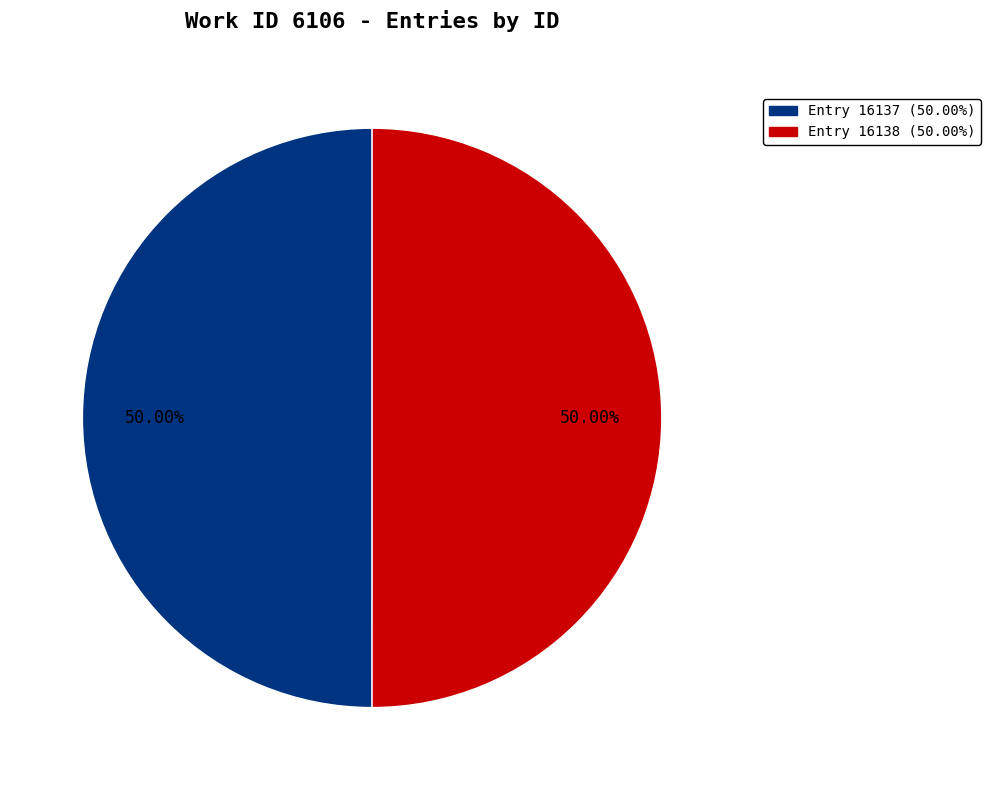

What is the smallest slice in the pie chart?

So shines our prince! In bright array (id: 16137)